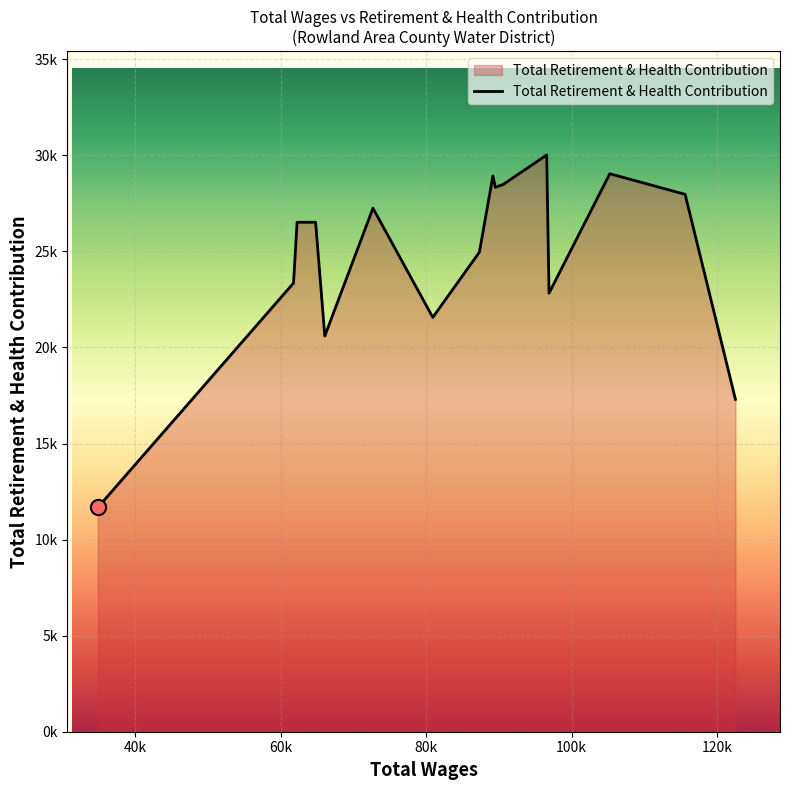

Does the chart have visible grid lines?

Yes